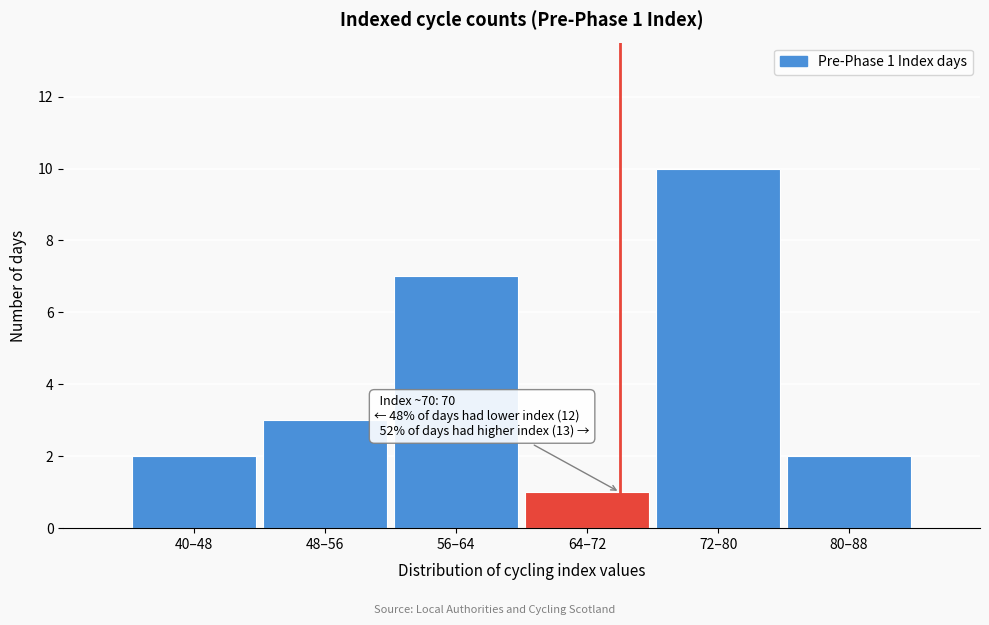

Reading right to left, list all the values displayed in this chart.

2	10	1	7	3	2